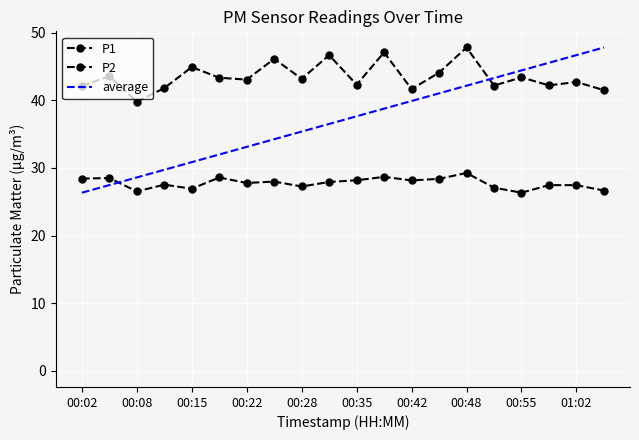

At which label is P2 closest to 27?

00:15